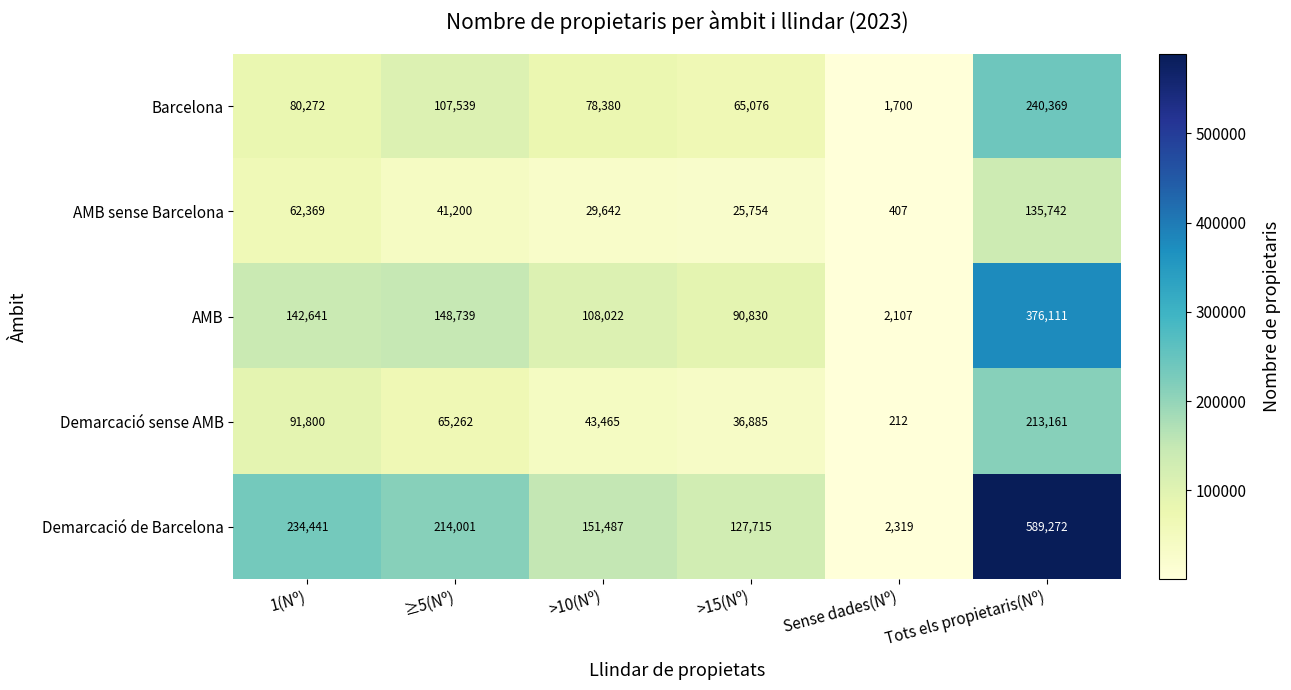

Which category has the lowest value in the Demarcació sense AMB series?

Sense dades(Nº)